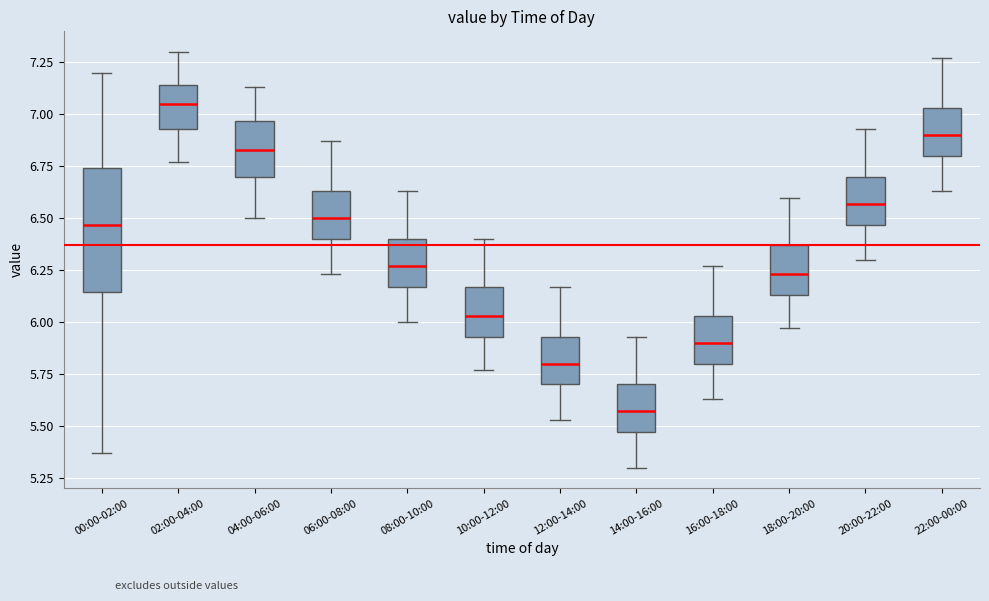

Where is the upper edge of the box for 04:00-06:00 on the y-axis? The values are not printed on the chart, so give them approximately, as read against the axis.

6.95